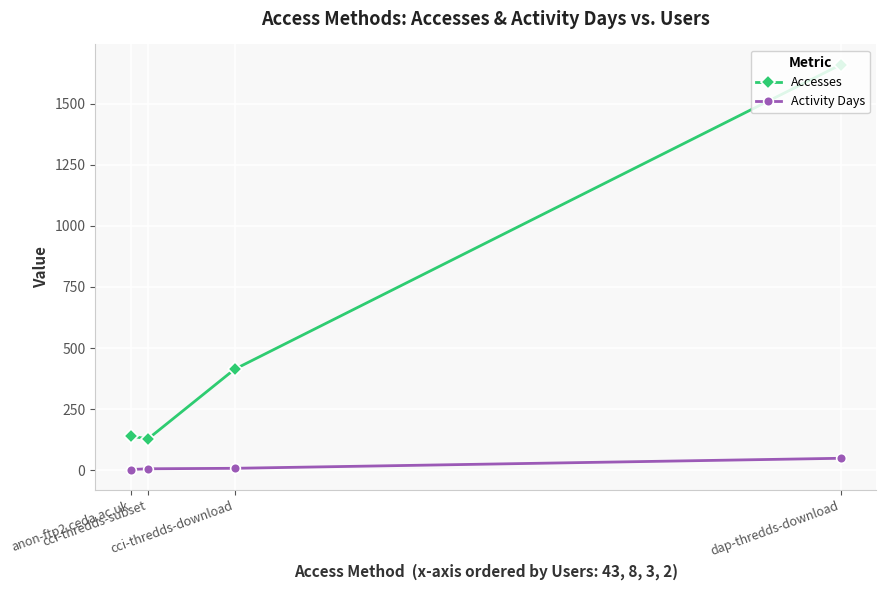

Is the value of Activity Days at cci-thredds-download greater than the value of Accesses at cci-thredds-subset?

No